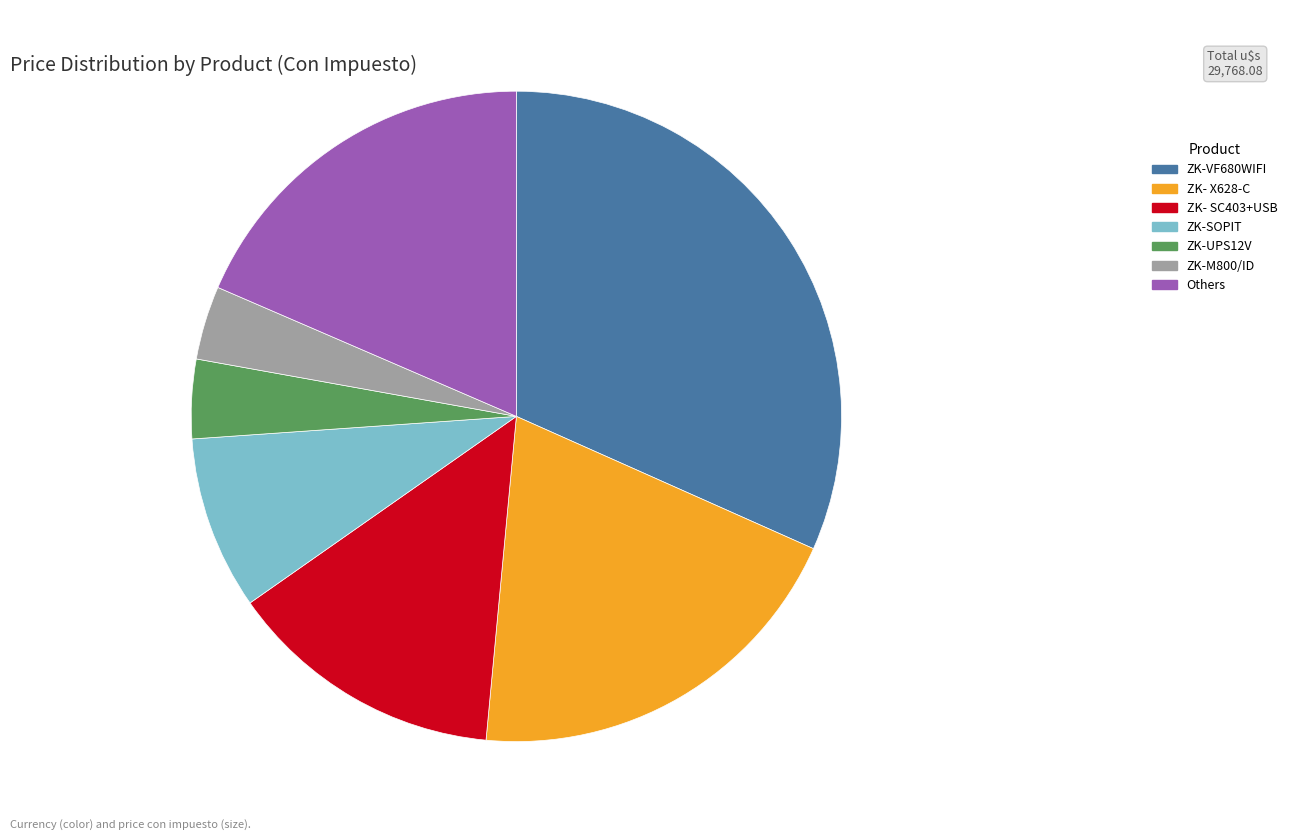

The ZK-UPS12V slice represents 4% of the pie. True or false?

True